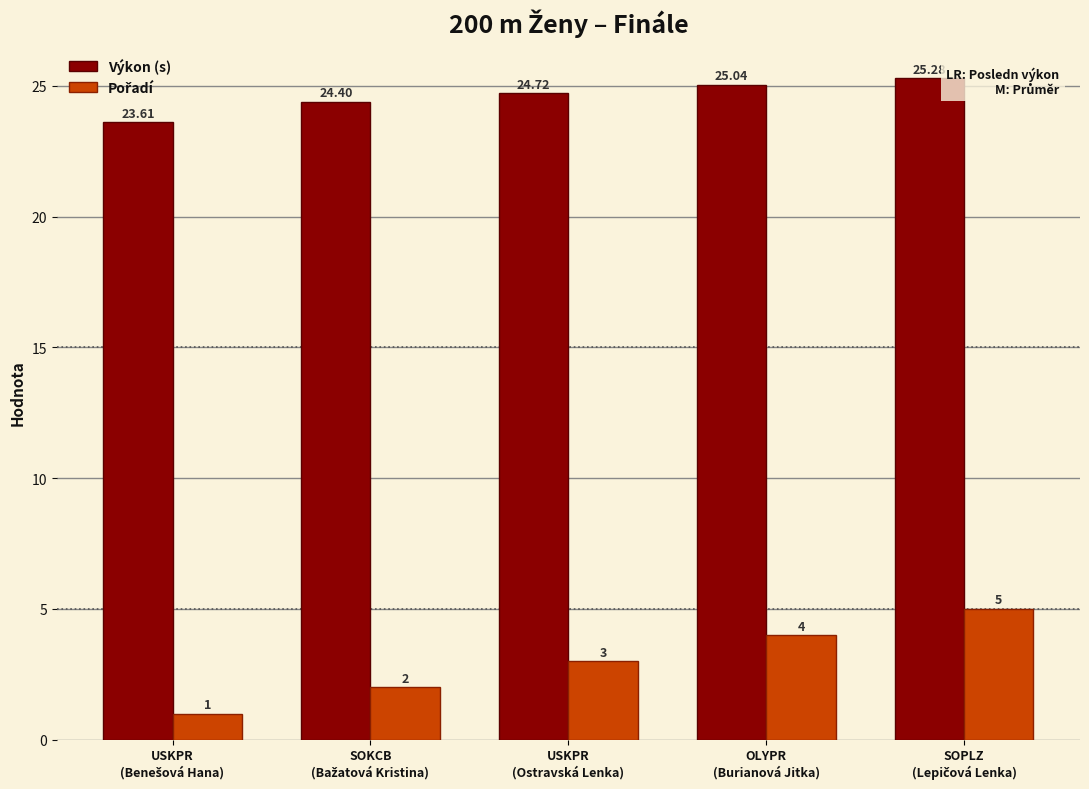

At how many categories does at least one series exceed 11?

5